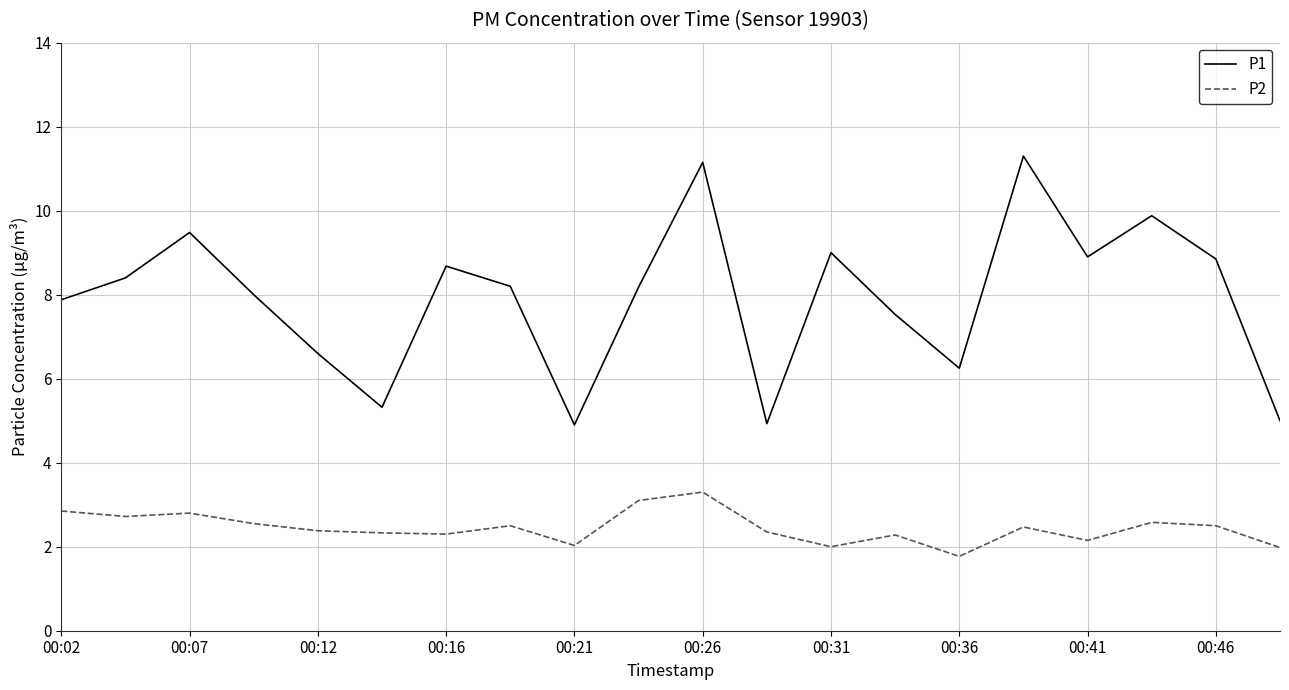

True or false: P1 and P2 intersect in this chart.

False